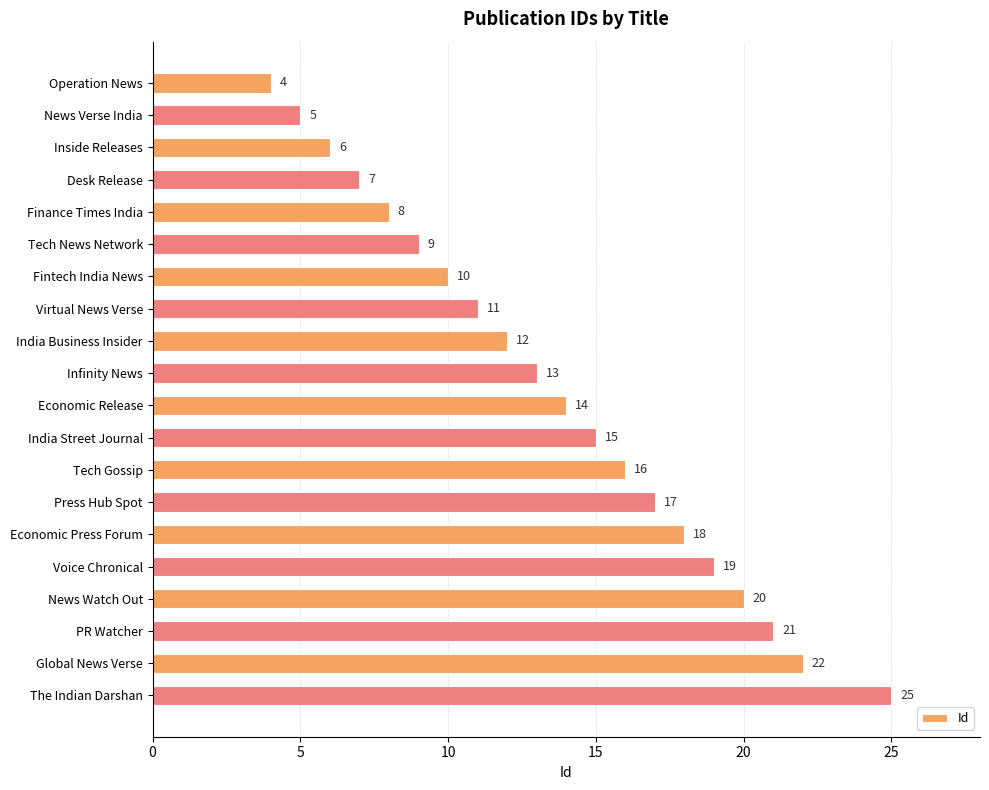

List the labels in order of value, smallest first.

Operation News, News Verse India, Inside Releases, Desk Release, Finance Times India, Tech News Network, Fintech India News, Virtual News Verse, India Business Insider, Infinity News, Economic Release, India Street Journal, Tech Gossip, Press Hub Spot, Economic Press Forum, Voice Chronical, News Watch Out, PR Watcher, Global News Verse, The Indian Darshan